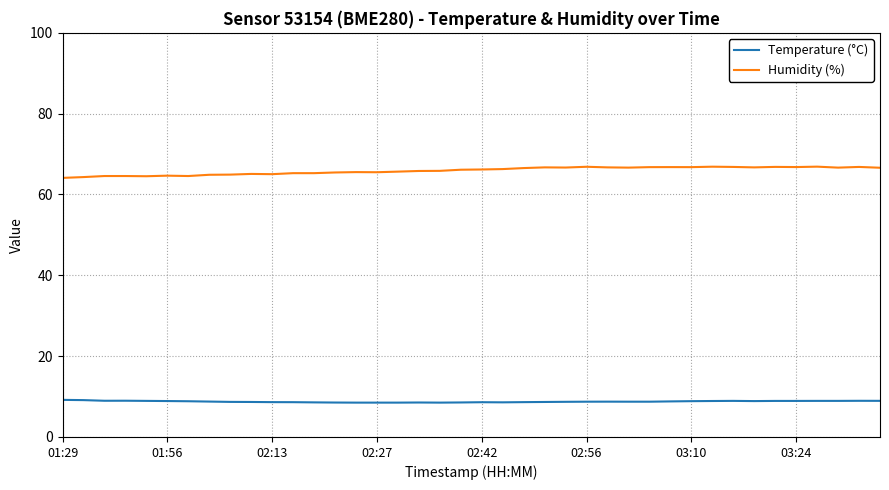

What is the highest value of the Temperature (°C) series?

9.2